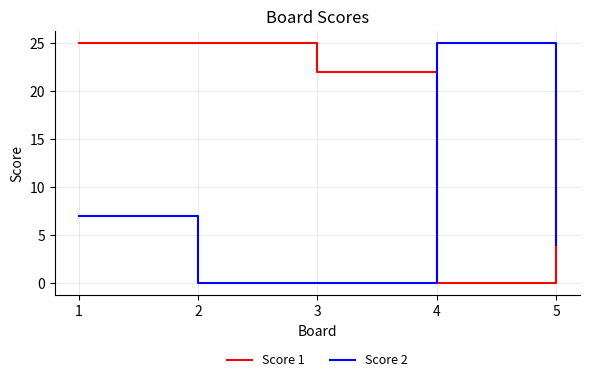

Is it true that Score 1 equals 13 at 3?

False